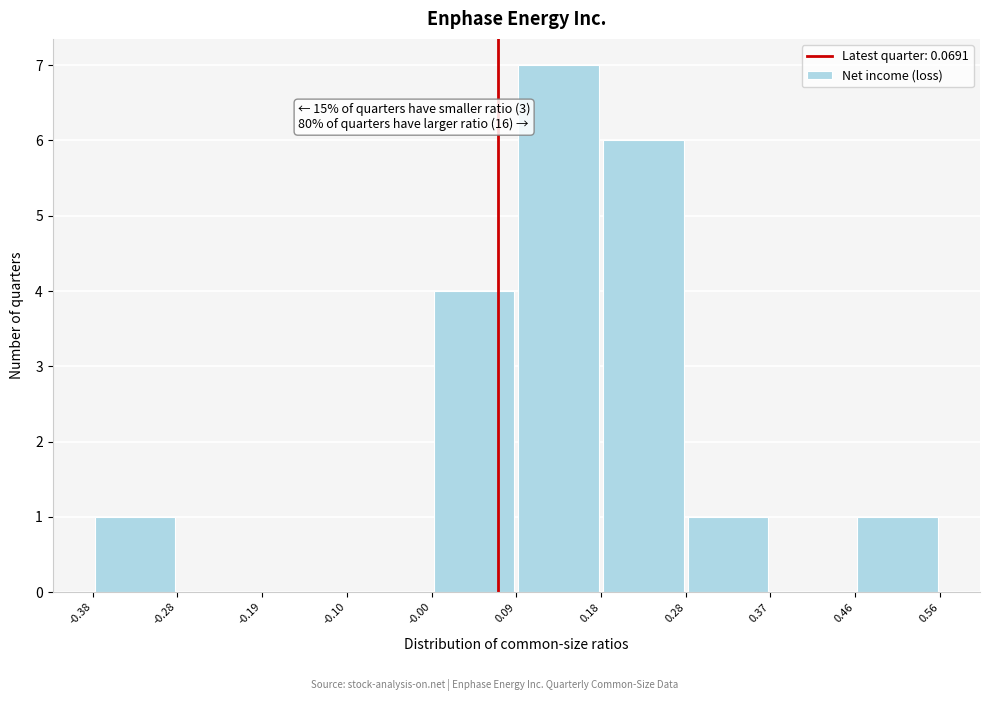

Which range on the x-axis has the tallest bar?

0.09 to 0.18